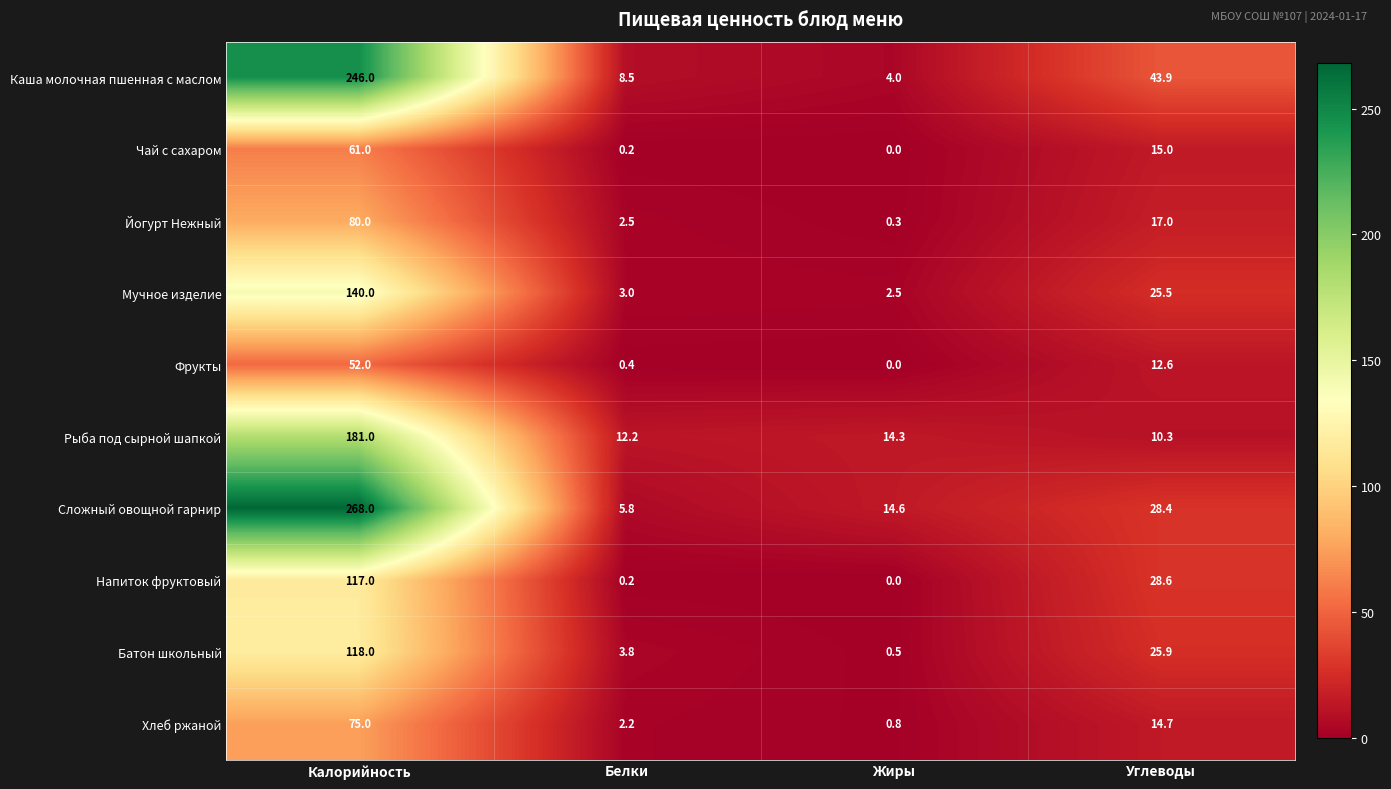

True or false: Батон школьный has a value of 118.0 at Калорийность.

True